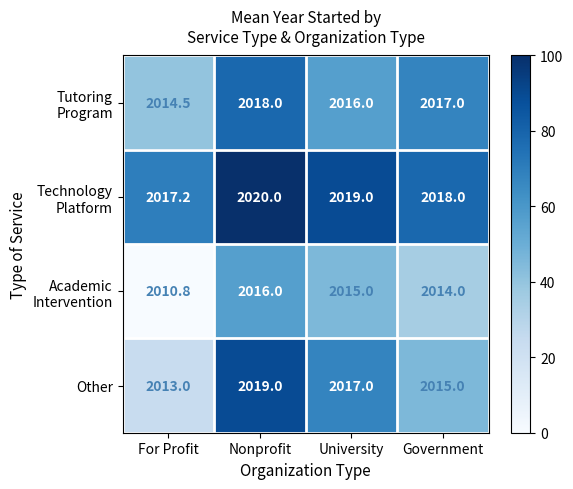

What is the greatest value displayed?

2020.0